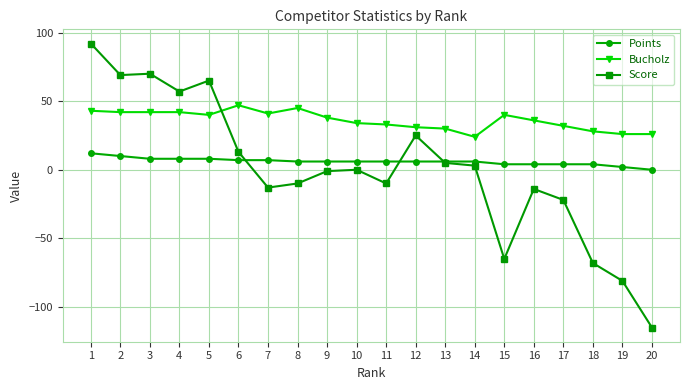

True or false: Bucholz has more than 2 points higher than both neighbors.

True